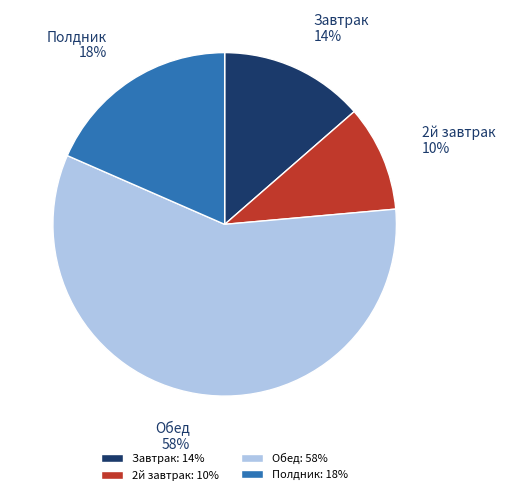

Which slice represents more than half of the pie?

Обед